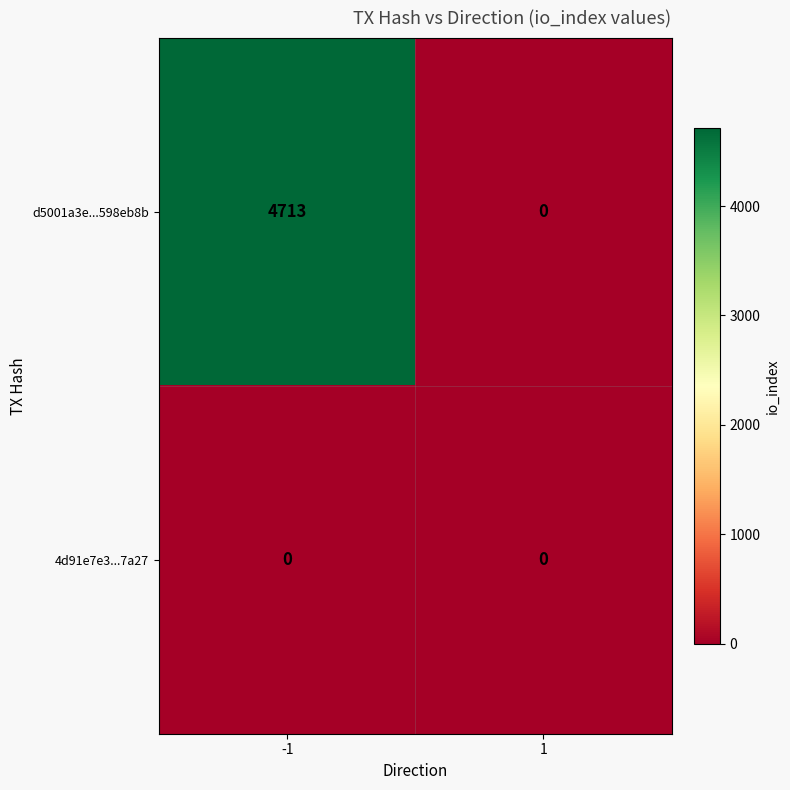

What is the maximum value shown in the chart?

4713